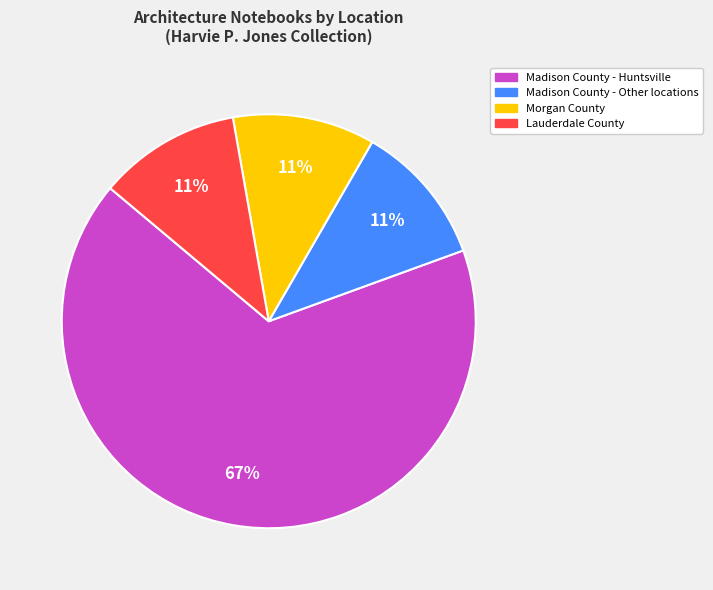

Is there a majority slice in this chart?

Yes